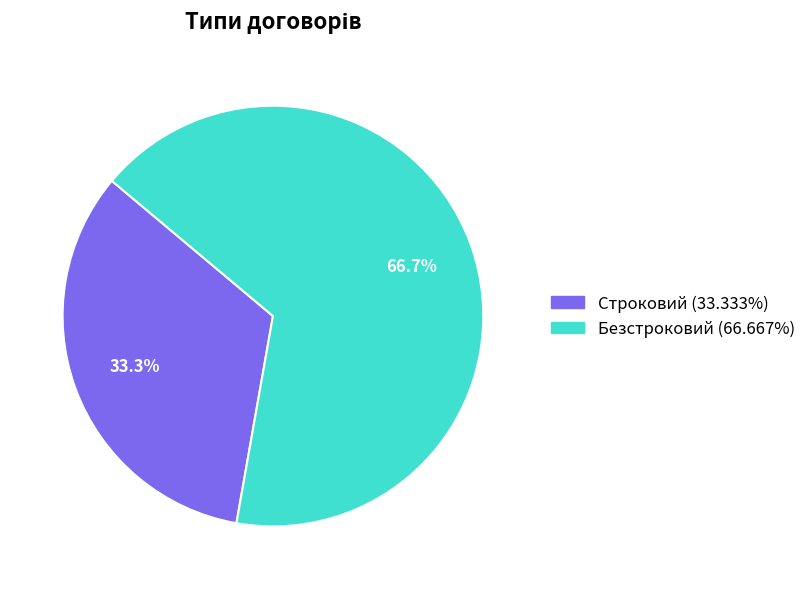

Which slice is the smallest?

Строковий